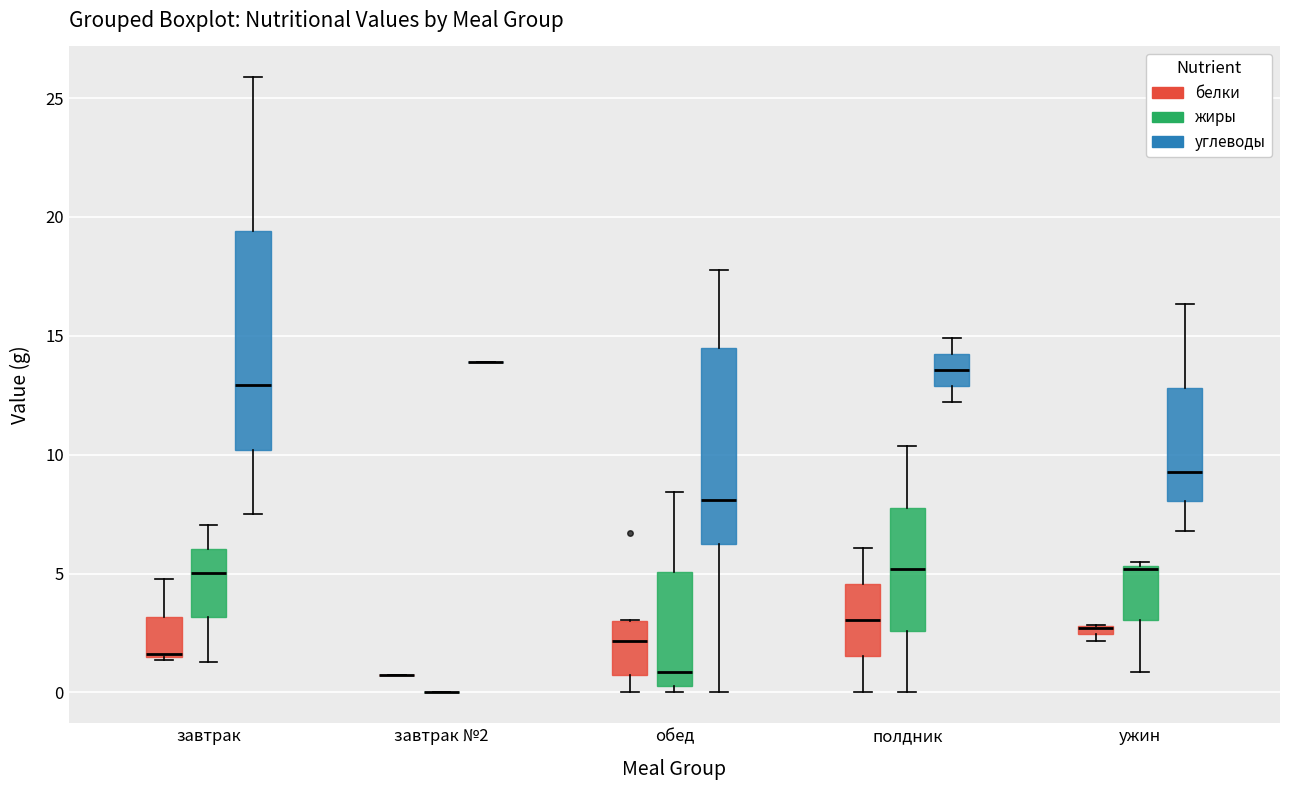

Where is the lower edge of the box for ужин (углеводы) on the y-axis? The values are not printed on the chart, so give them approximately, as read against the axis.

8.0